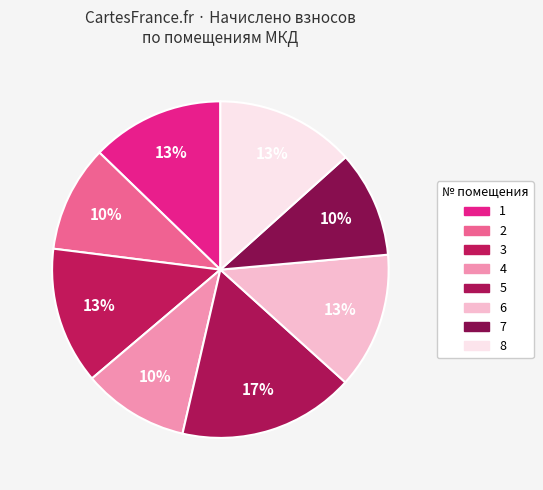

How many slices are in this pie chart?

8